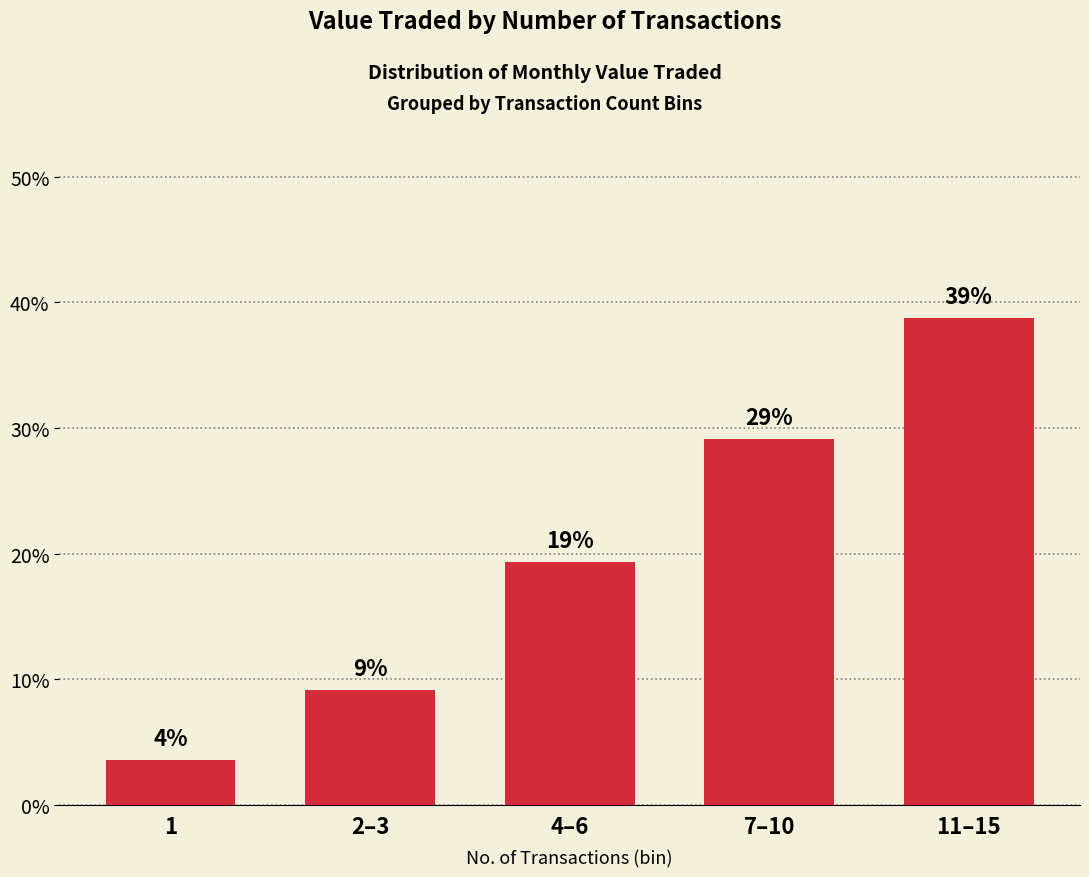

Reading right to left, list all the values displayed in this chart.

11–15=38.8	7–10=29.1	4–6=19.4	2–3=9.1	1=3.6